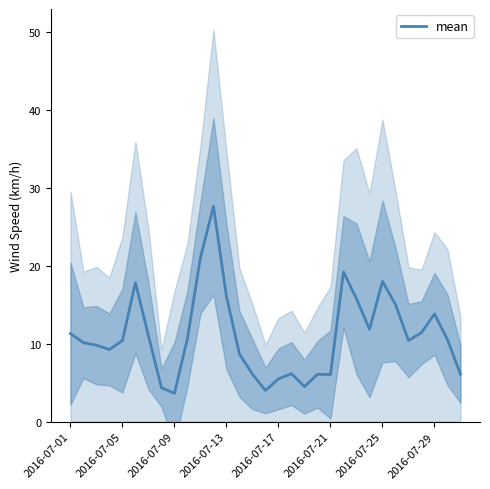

Reading right to left, list all the values displayed in this chart.

6.1	10.5	13.8	11.4	10.4	15.0	18.0	11.8	15.8	19.2	6.0	6.1	4.5	6.2	5.5	4.0	6.1	8.7	16.1	27.6	21.1	10.7	3.6	4.4	11.0	17.8	10.4	9.3	9.8	10.1	11.3